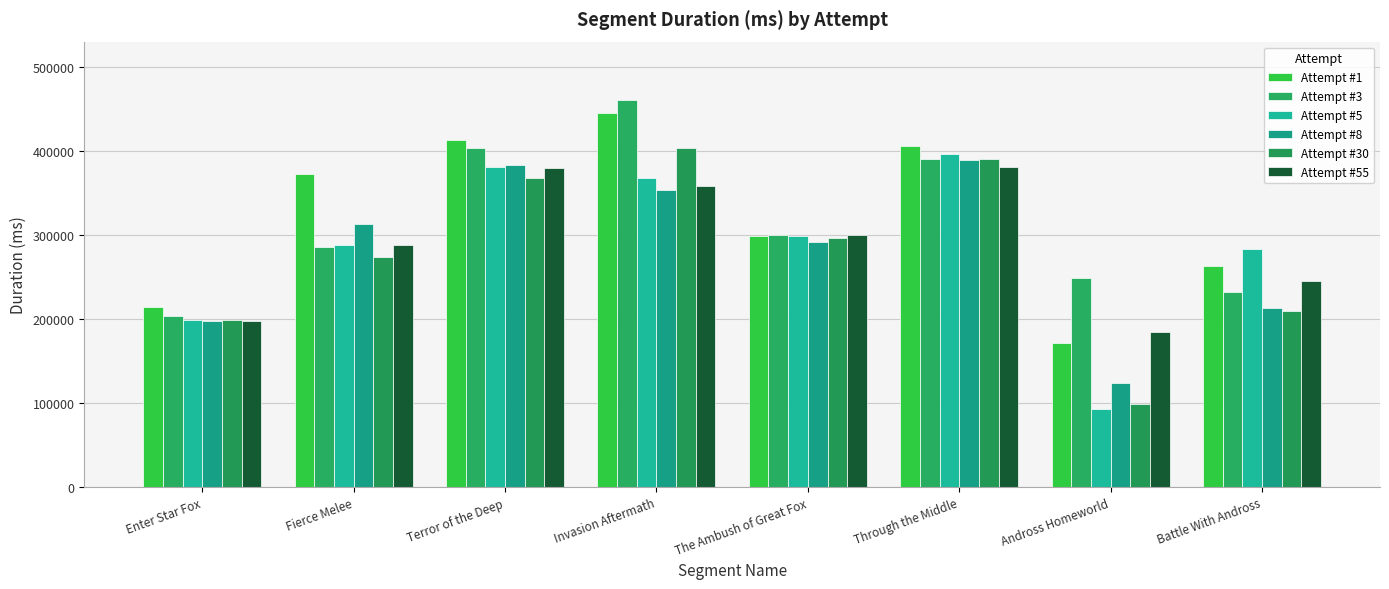

Reading right to left, list all the values displayed in this chart.

Attempt #1: Battle With Andross=263827	Andross Homeworld=172066	Through the Middle=406797	The Ambush of Great Fox=299034	Invasion Aftermath=445261	Terror of the Deep=413521	Fierce Melee=372720	Enter Star Fox=214180
Attempt #3: Battle With Andross=232444	Andross Homeworld=249125	Through the Middle=390950	The Ambush of Great Fox=299700	Invasion Aftermath=461356	Terror of the Deep=403526	Fierce Melee=286322	Enter Star Fox=204185
Attempt #5: Battle With Andross=283943	Andross Homeworld=93581	Through the Middle=396998	The Ambush of Great Fox=298723	Invasion Aftermath=368008	Terror of the Deep=380971	Fierce Melee=287829	Enter Star Fox=198870
Attempt #8: Battle With Andross=213658	Andross Homeworld=124426	Through the Middle=389040	The Ambush of Great Fox=292404	Invasion Aftermath=354279	Terror of the Deep=383075	Fierce Melee=312892	Enter Star Fox=197998
Attempt #30: Battle With Andross=210193	Andross Homeworld=98377	Through the Middle=391236	The Ambush of Great Fox=296162	Invasion Aftermath=403856	Terror of the Deep=367874	Fierce Melee=273780	Enter Star Fox=198849
Attempt #55: Battle With Andross=244952	Andross Homeworld=184177	Through the Middle=381139	The Ambush of Great Fox=300305	Invasion Aftermath=358139	Terror of the Deep=379793	Fierce Melee=287949	Enter Star Fox=197519